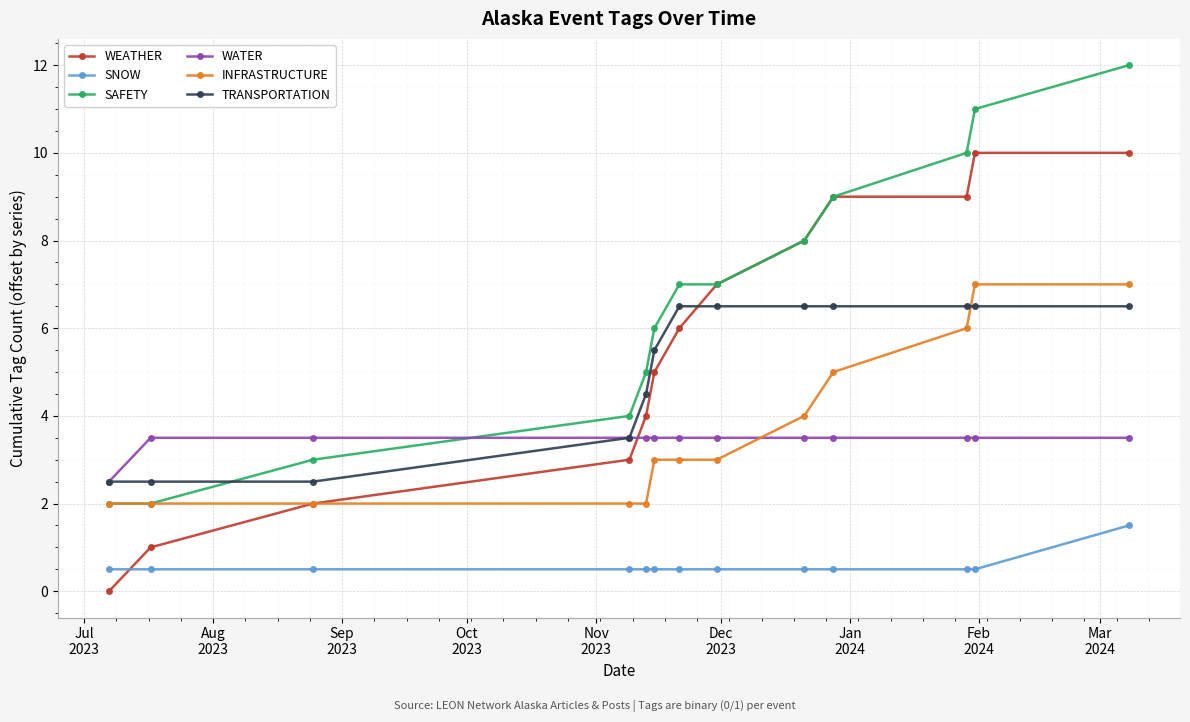

What is the maximum value shown in the chart?

12.0